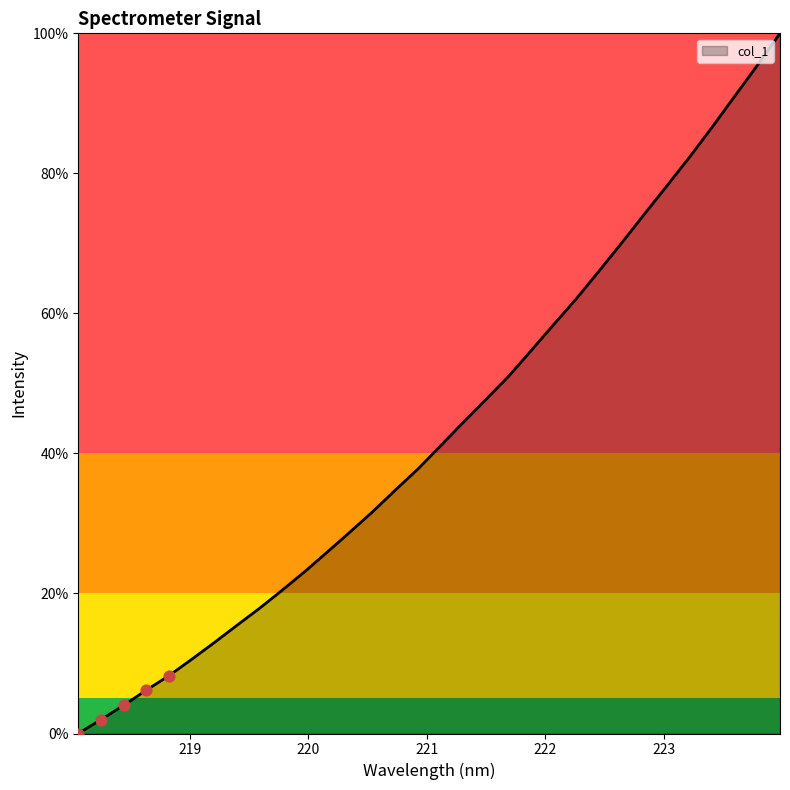

Does the chart have visible grid lines?

No